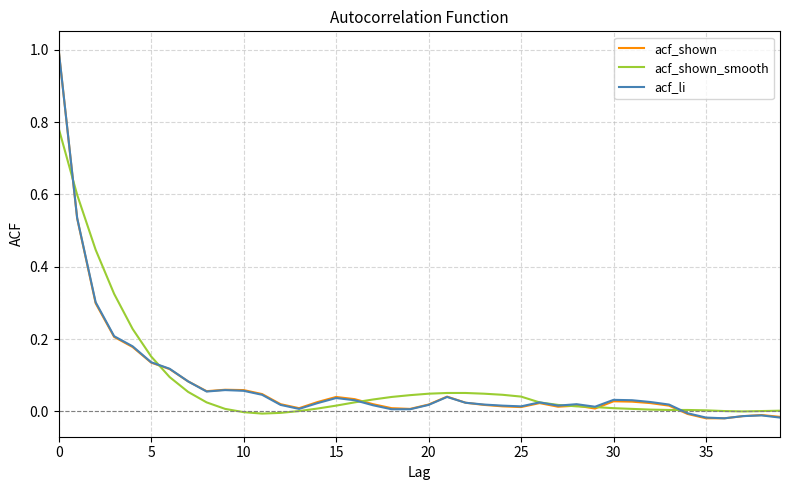

What is the highest value of the acf_shown series?

1.0